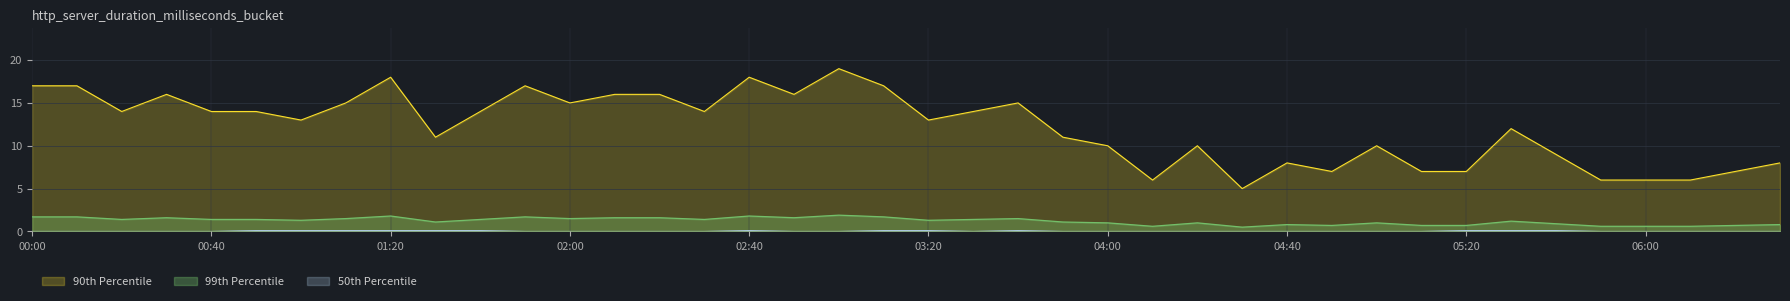

What is the greatest value displayed?

19.0